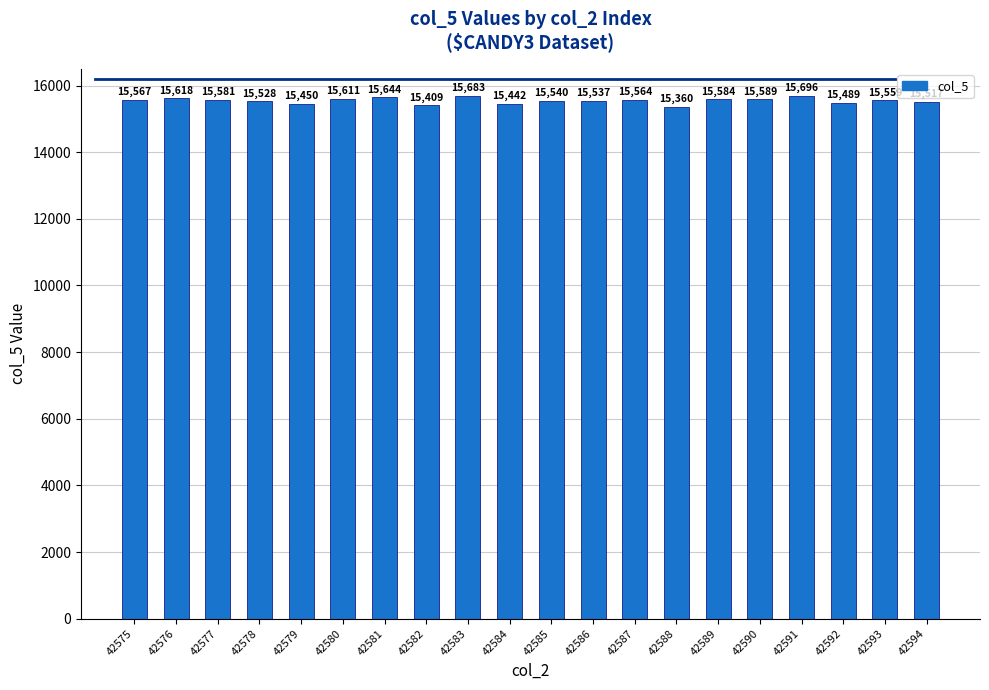

The value at 42589 is 4348. True or false?

False